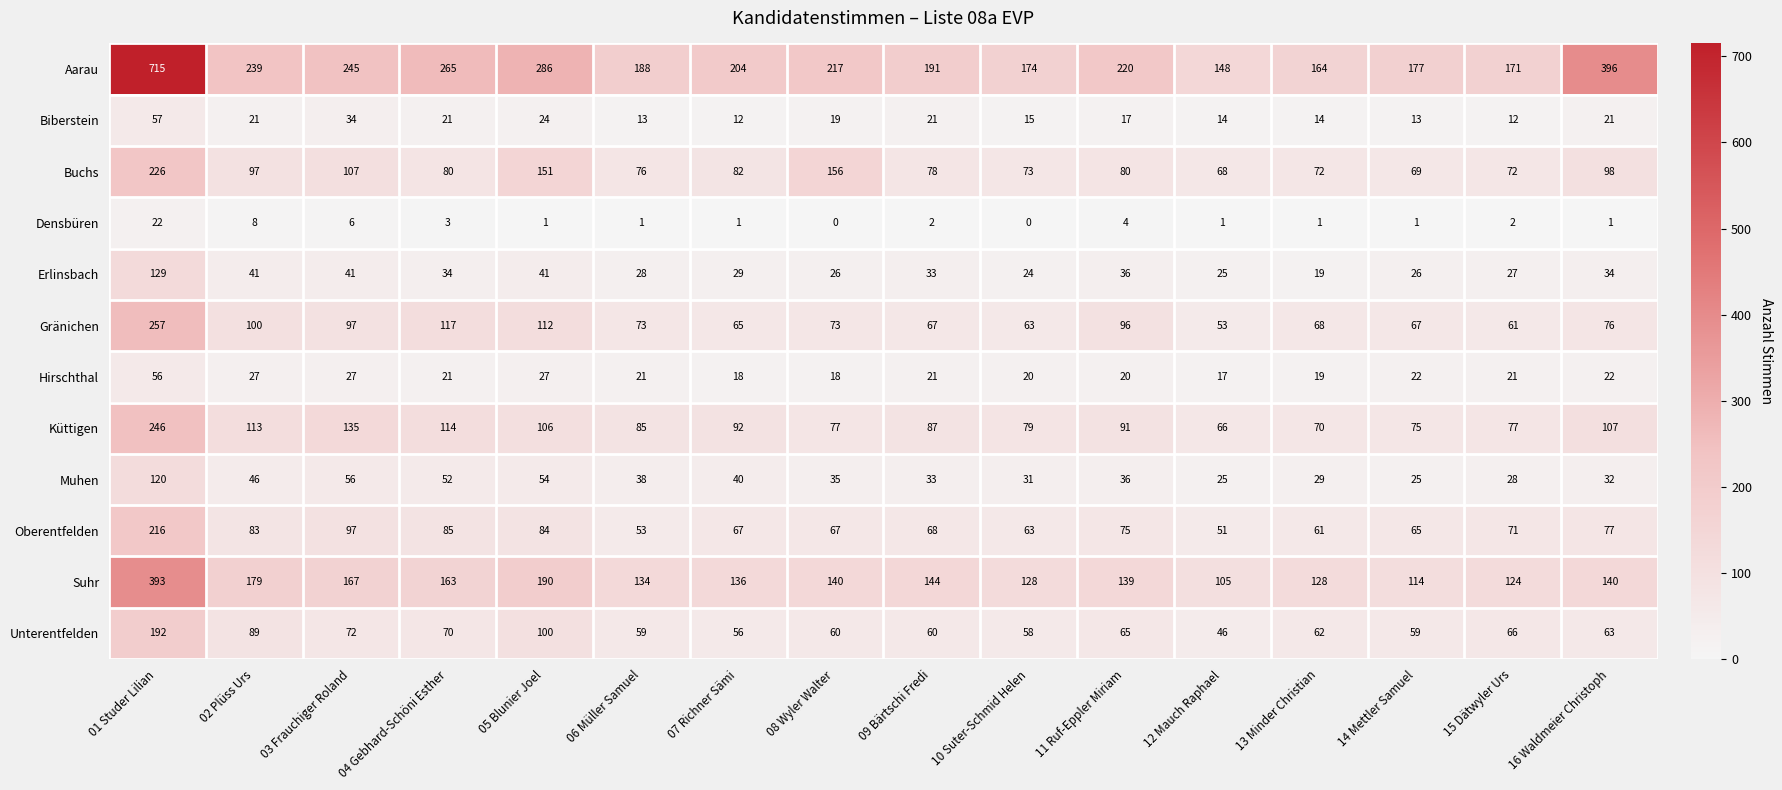

What is the total value across all series at 06 Müller Samuel?

769